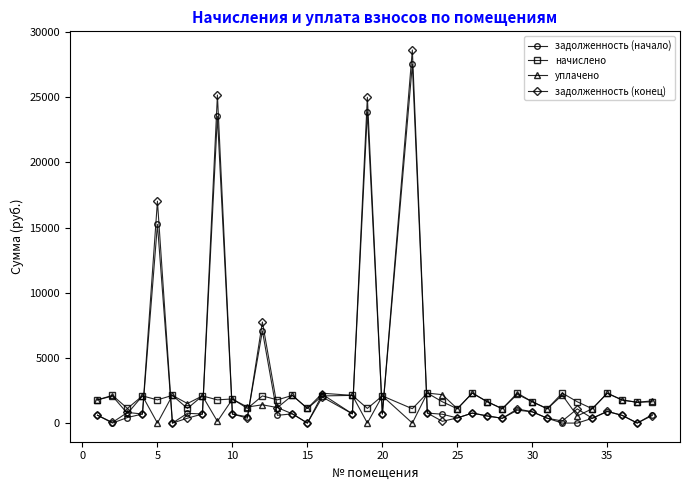

Does the chart have visible grid lines?

No